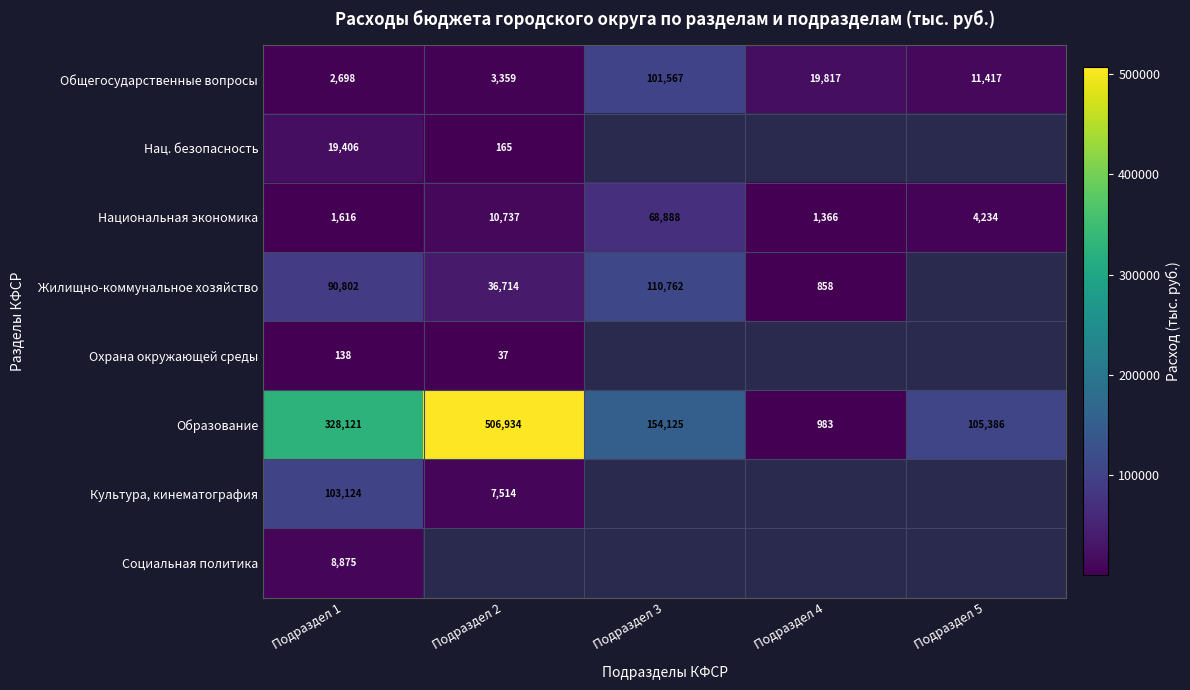

At how many categories does at least one series exceed 161749?

2